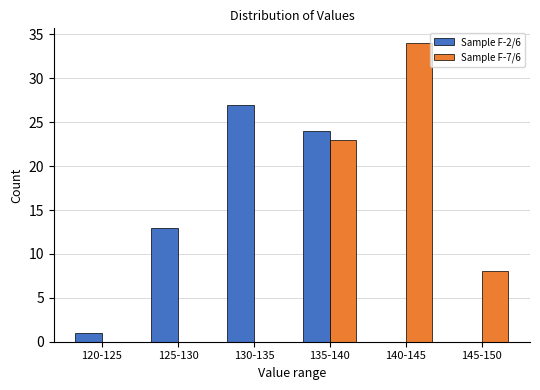

Reading left to right, extract all data points from this chart.

Sample F-2/6: 120-125=1	125-130=13	130-135=27	135-140=24	140-145=0	145-150=0
Sample F-7/6: 120-125=0	125-130=0	130-135=0	135-140=23	140-145=34	145-150=8